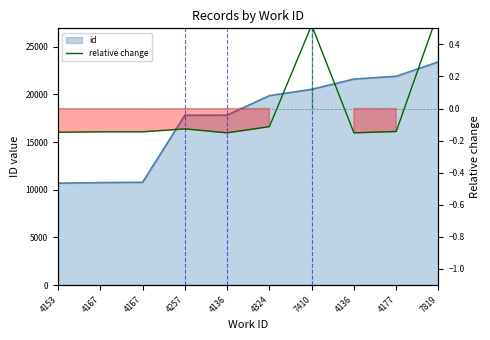

At which category is the sum across all series the highest?

7819